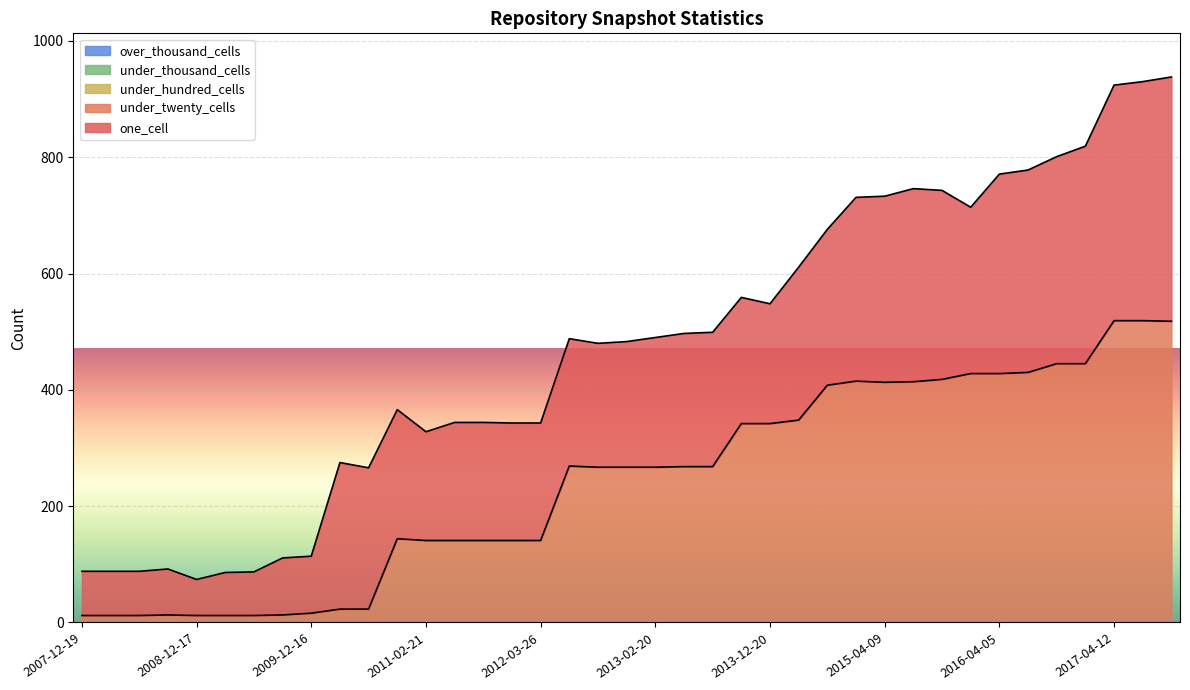

Count the number of data series in this chart.

5